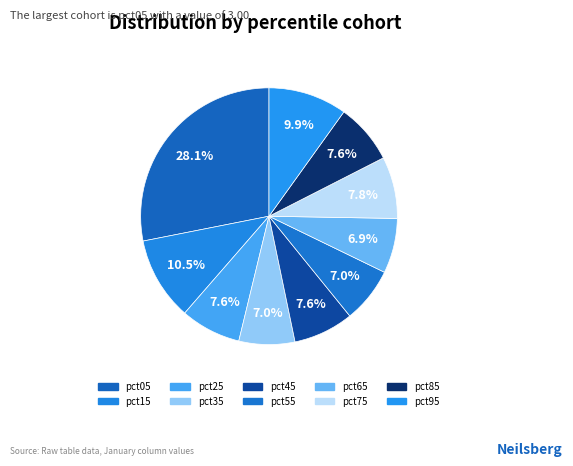

Count the number of slices in the pie.

10